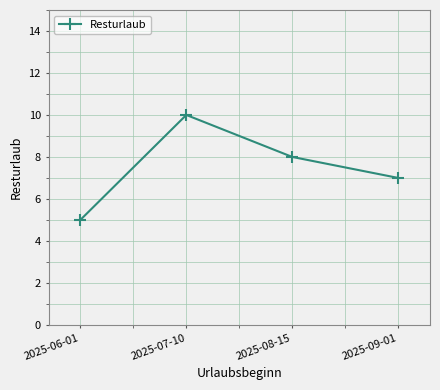

How many values are between 7 and 10?

3